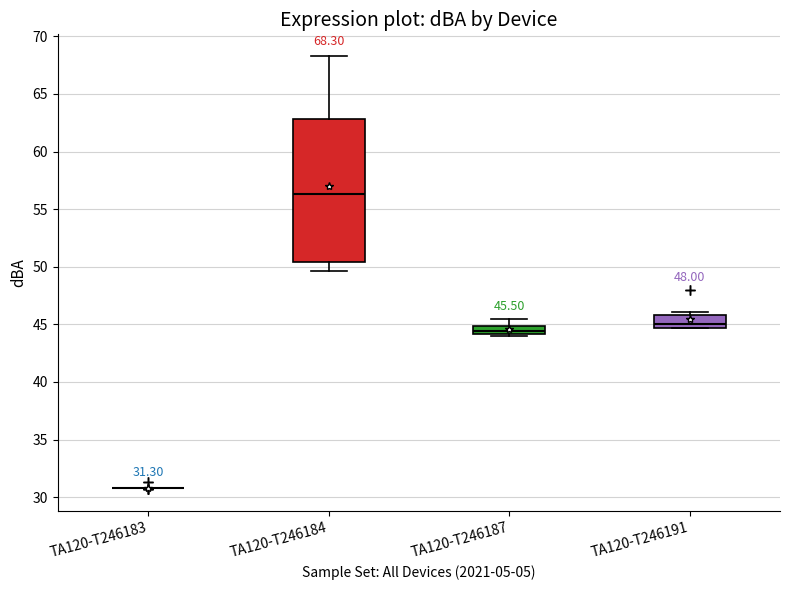

Which box is the tallest, from its lower edge to its upper edge?

TA120-T246184